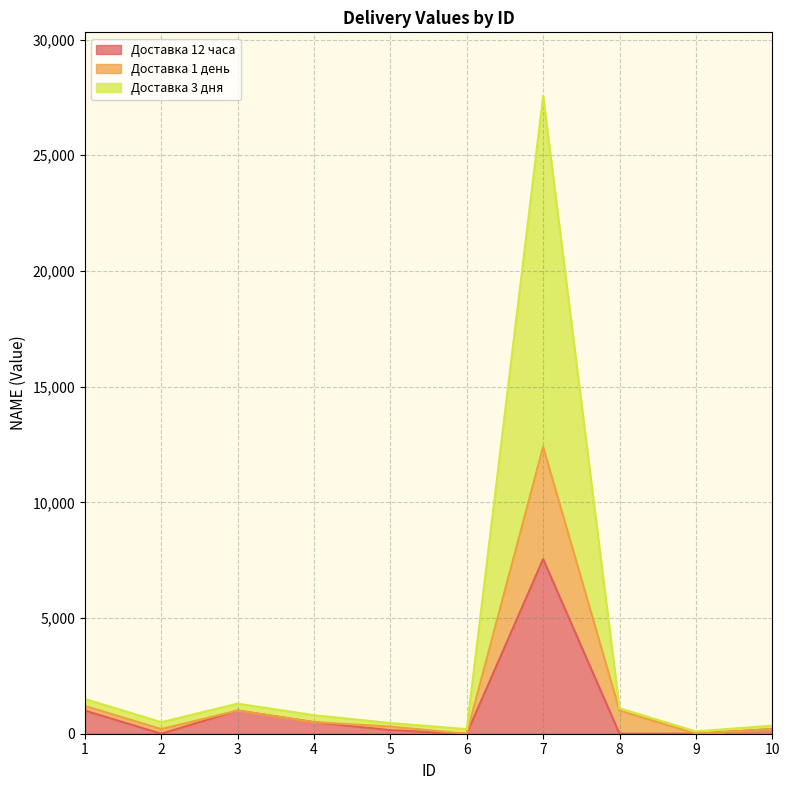

True or false: Доставка 1 день has a value of 283 at 1.

False